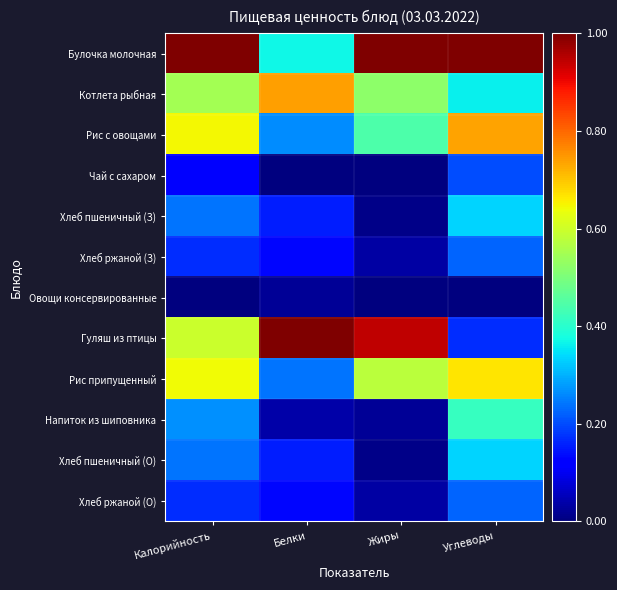

Reading left to right, what are all the values shown in this chart?

Булочка молочная: Калорийность=1.0	Белки=0.4	Жиры=1.0	Углеводы=1.0
Котлета рыбная: Калорийность=0.5	Белки=0.7	Жиры=0.5	Углеводы=0.4
Рис с овощами: Калорийность=0.6	Белки=0.3	Жиры=0.4	Углеводы=0.7
Чай с сахаром: Калорийность=0.1	Белки=0.0	Жиры=0.0	Углеводы=0.2
Хлеб пшеничный (З): Калорийность=0.2	Белки=0.2	Жиры=0.0	Углеводы=0.3
Хлеб ржаной (З): Калорийность=0.2	Белки=0.1	Жиры=0.0	Углеводы=0.2
Овощи консервированные: Калорийность=0.0	Белки=0.0	Жиры=0.0	Углеводы=0.0
Гуляш из птицы: Калорийность=0.6	Белки=1.0	Жиры=0.9	Углеводы=0.2
Рис припущенный: Калорийность=0.6	Белки=0.2	Жиры=0.6	Углеводы=0.7
Напиток из шиповника: Калорийность=0.3	Белки=0.0	Жиры=0.0	Углеводы=0.4
Хлеб пшеничный (О): Калорийность=0.2	Белки=0.2	Жиры=0.0	Углеводы=0.3
Хлеб ржаной (О): Калорийность=0.2	Белки=0.1	Жиры=0.0	Углеводы=0.2